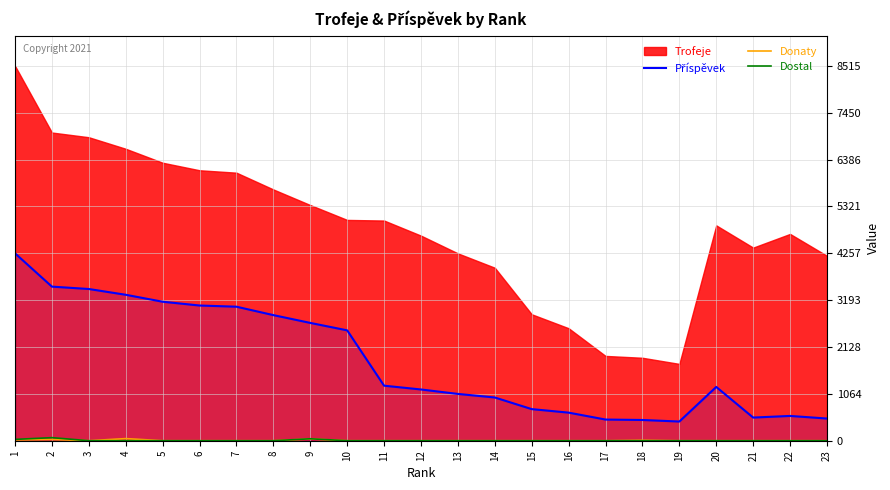

What value does the Příspěvek series have at 22?

563